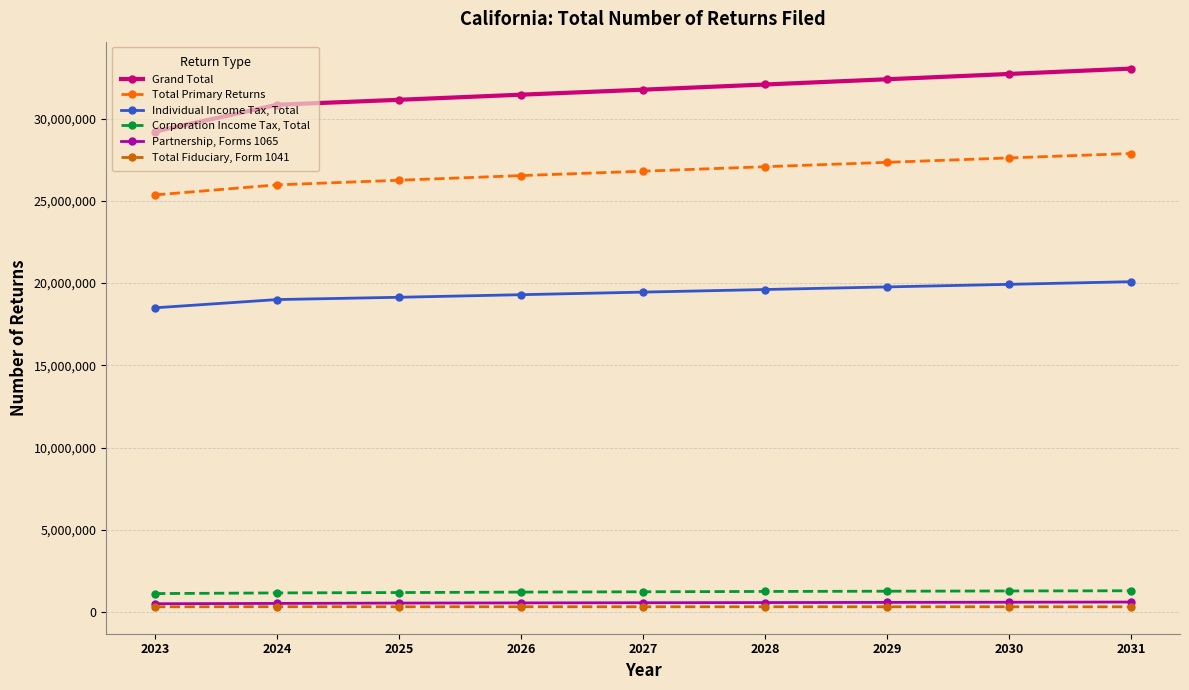

True or false: Individual Income Tax, Total and Partnership, Forms 1065 intersect in this chart.

False